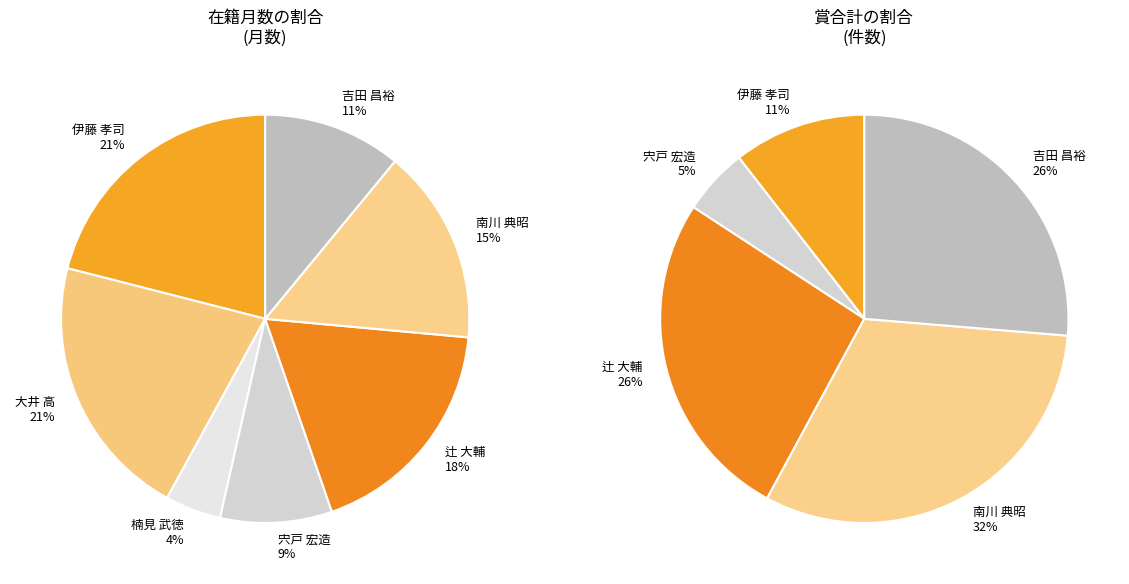

What portion of the pie excludes 大井 高?

79.0%